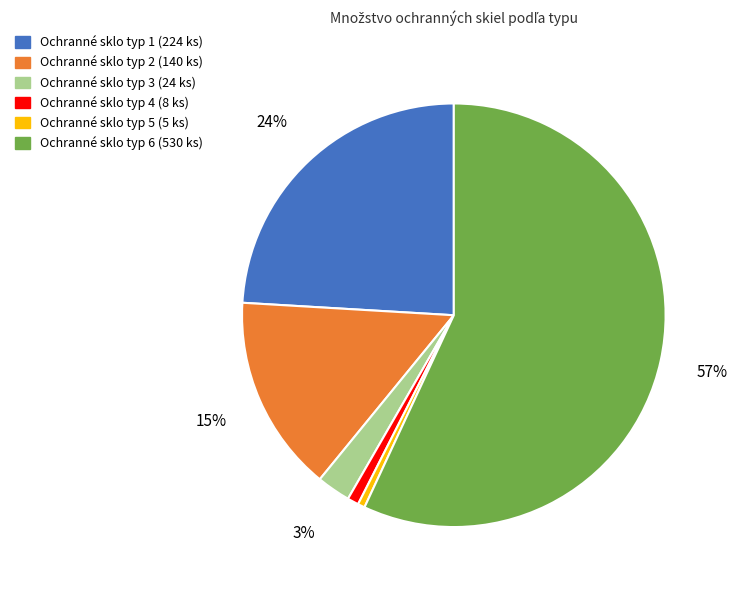

Which category has the biggest portion of the pie?

Ochranné sklo typ 6 (530 ks)